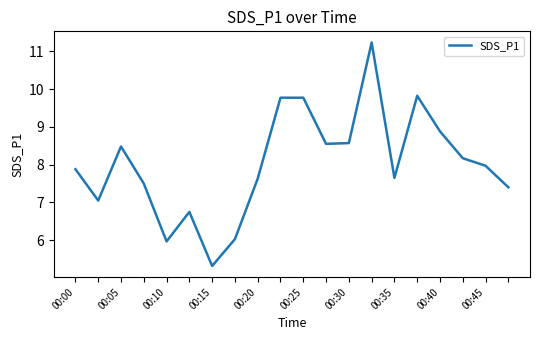

What is the difference between the maximum and minimum values?

5.9